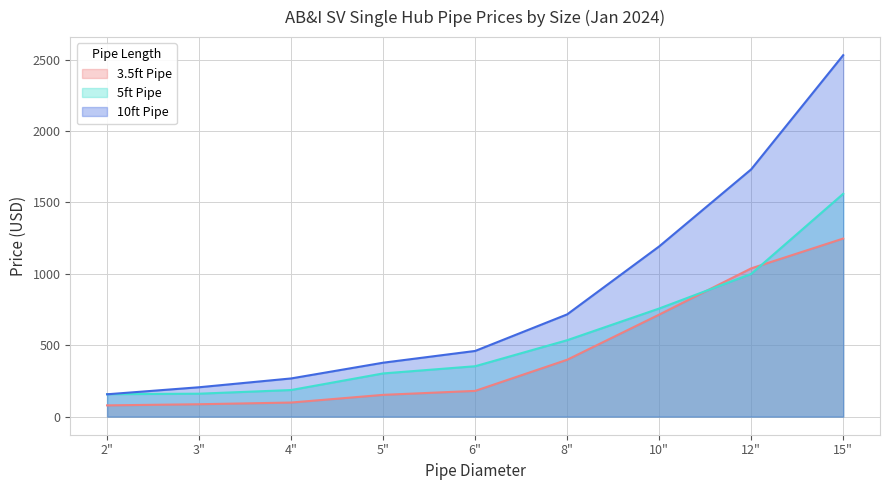

What is the value of the 5ft Pipe point at the 5th from the left?

353.1